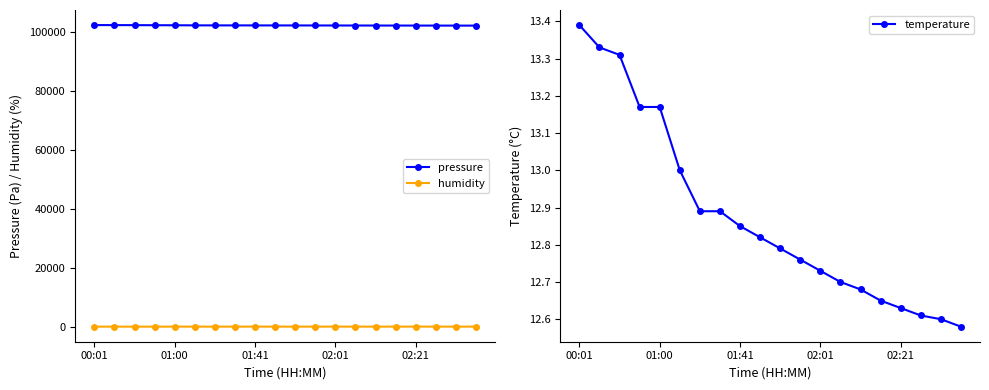

What is the sum of all pressure values?

2047398.3